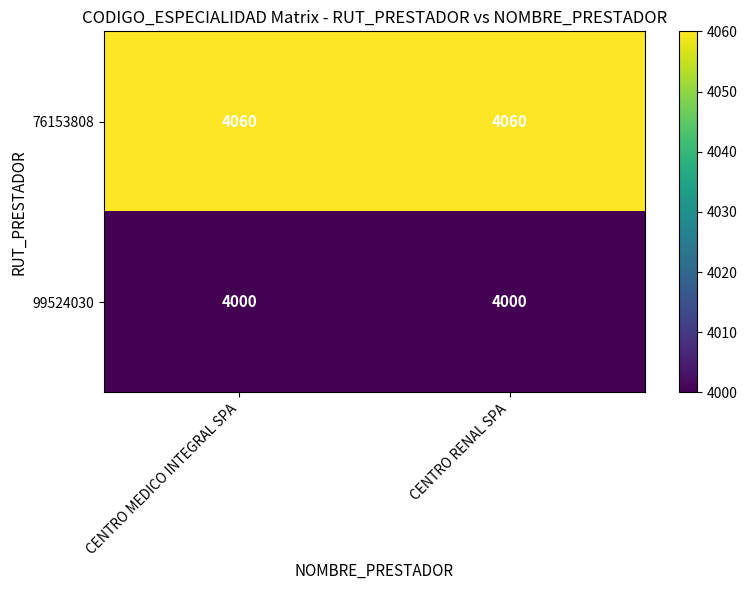

Reading right to left, extract all data points from this chart.

76153808: 4060	4060
99524030: 4000	4000